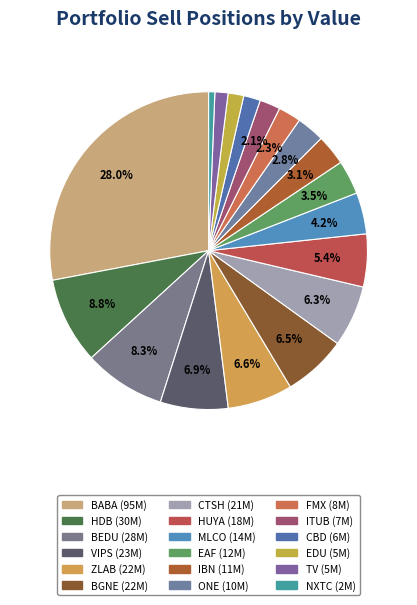

Count the number of slices in the pie.

18